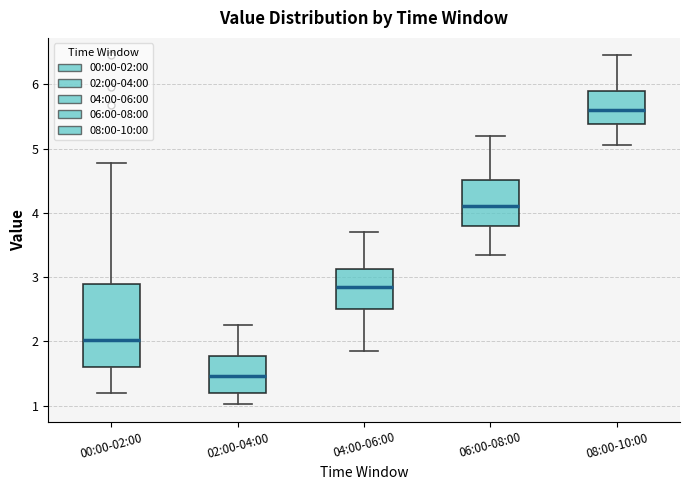

Reading left to right, read every box against the y-axis: the position of its median line, the range the box covers, and the ends of its whiskers. The values are not printed on the chart, so give them approximately, as read against the axis.

00:00-02:00: median 2.0, box 1.6 to 2.9, whiskers 1.2 to 4.8
02:00-04:00: median 1.5, box 1.2 to 1.8, whiskers 1.0 to 2.3
04:00-06:00: median 2.9, box 2.5 to 3.1, whiskers 1.9 to 3.7
06:00-08:00: median 4.1, box 3.8 to 4.5, whiskers 3.4 to 5.2
08:00-10:00: median 5.6, box 5.4 to 5.9, whiskers 5.1 to 6.5